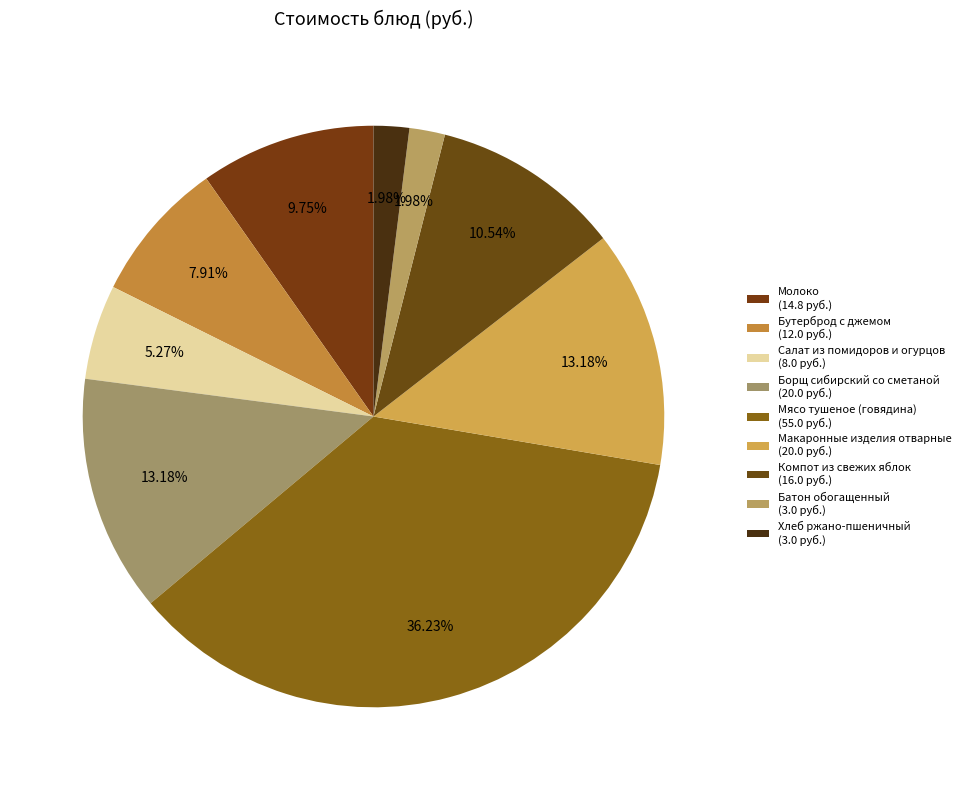

Does any single category account for the majority?

No